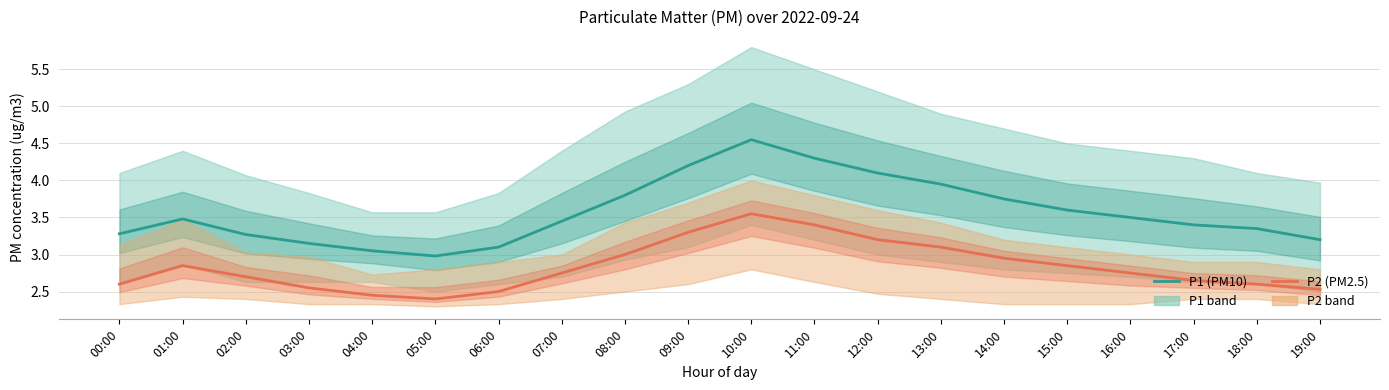

At how many categories does at least one series exceed 2?

20